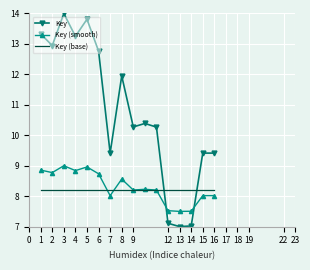

Which series has the largest range (max minus min)?

Key